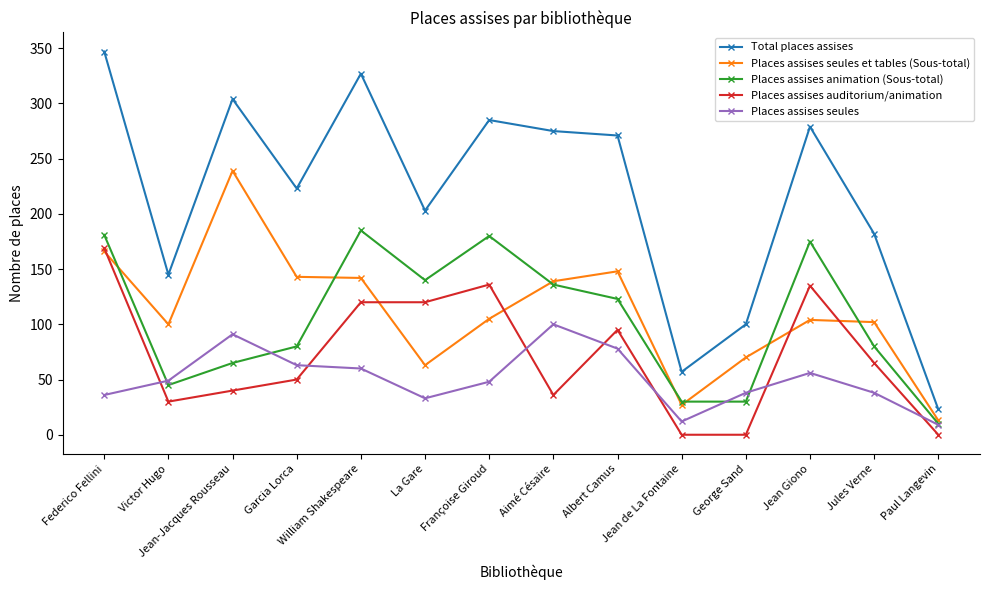

How many times do Places assises auditorium/animation and Places assises seules cross each other?

7